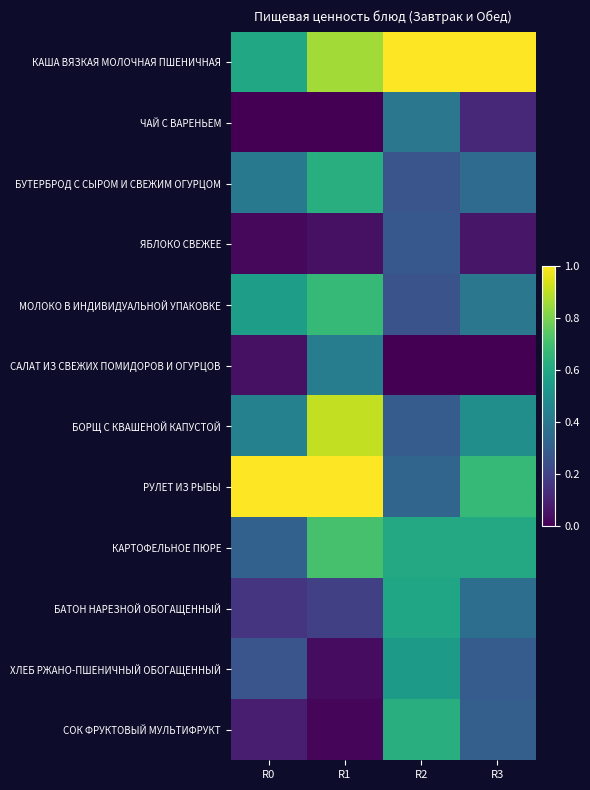

How many data points does each series have?

4